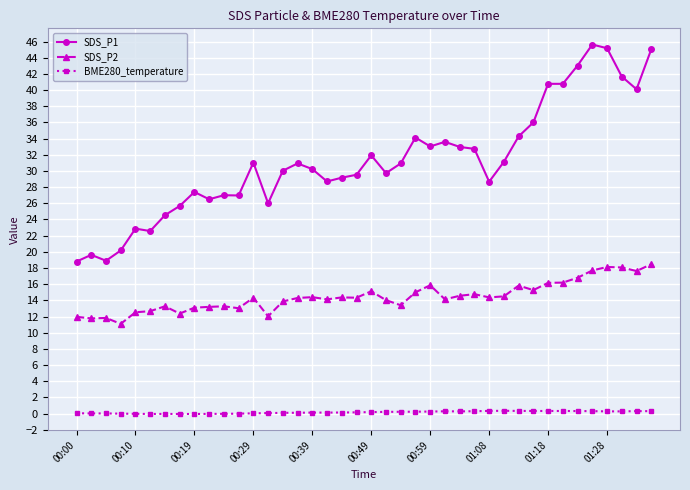

What is the difference between the maximum and minimum values in the SDS_P1 series?

26.8